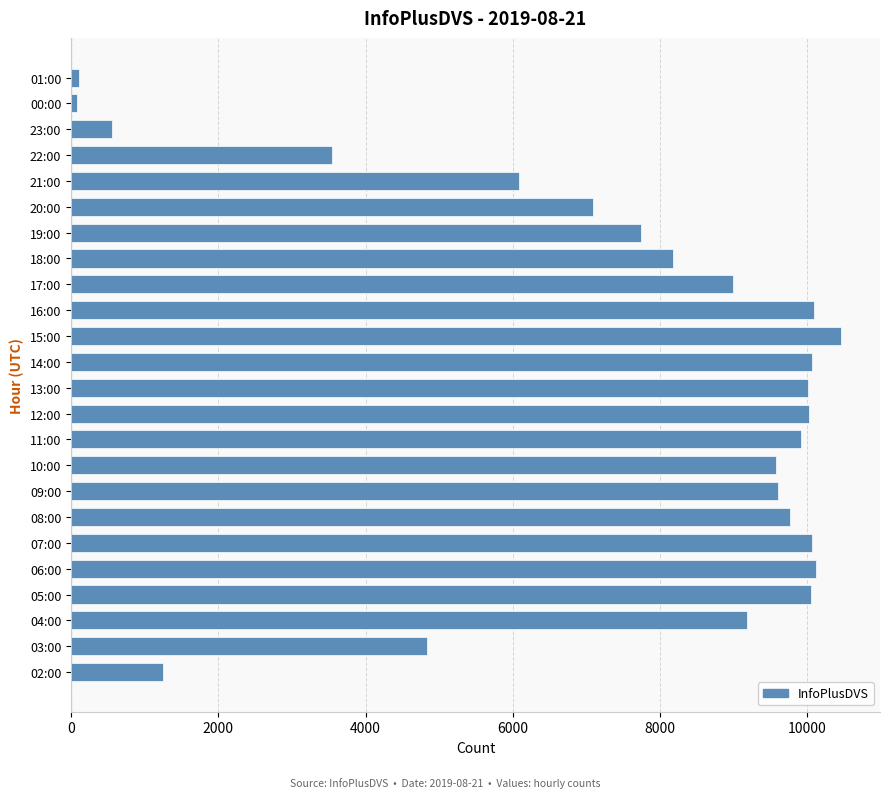

Is it true that the value at 03:00 is 4837?

True